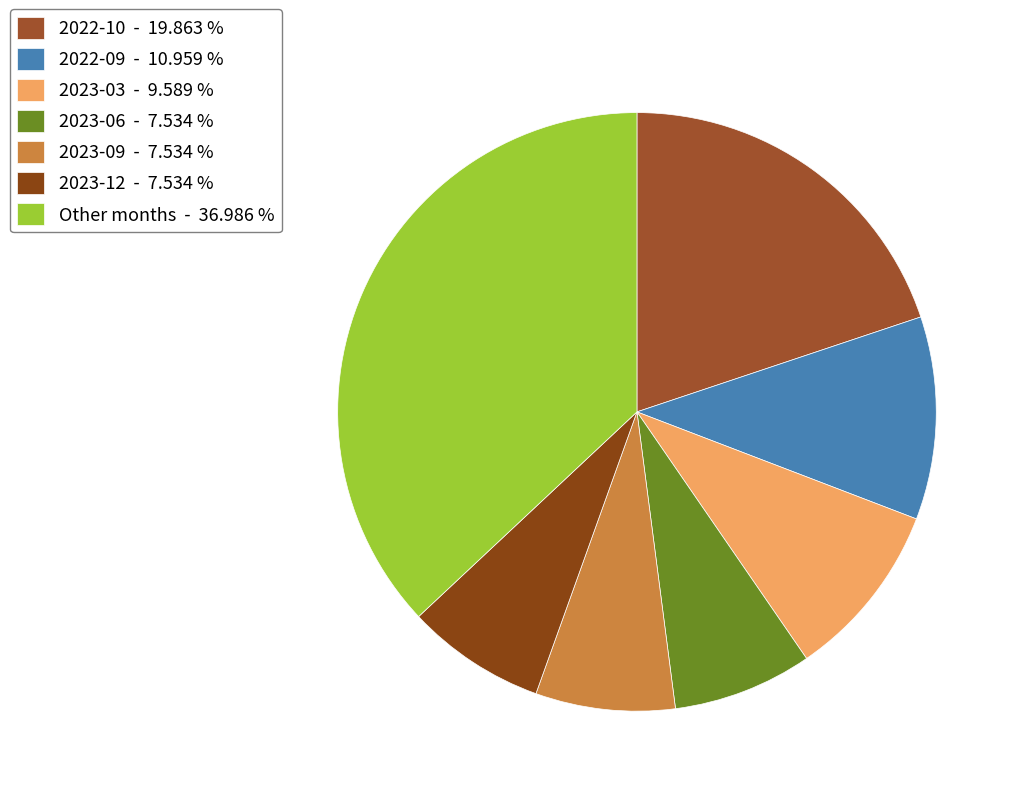

Count the number of slices in the pie.

7